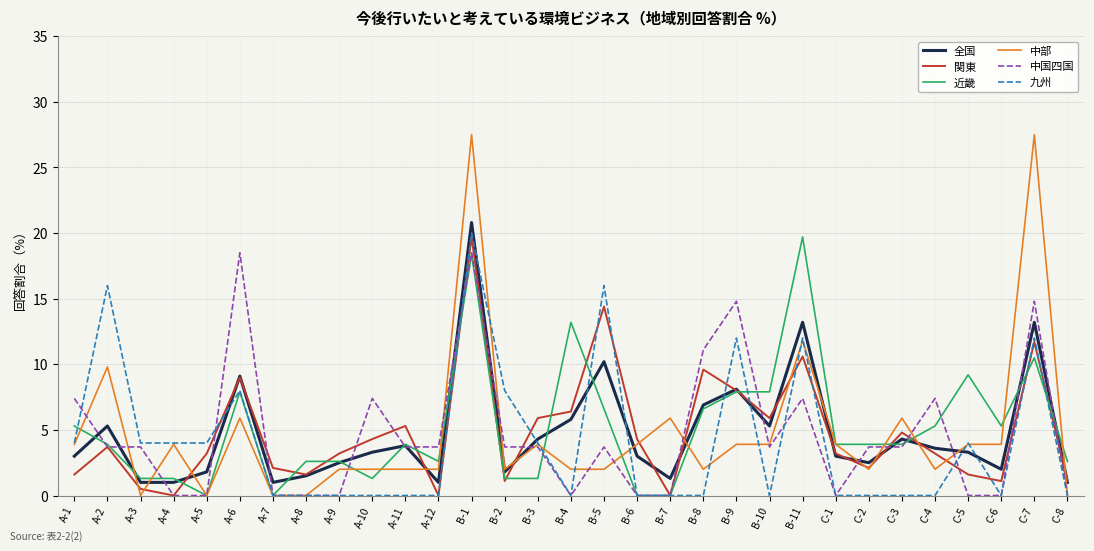

Does the chart have visible grid lines?

Yes